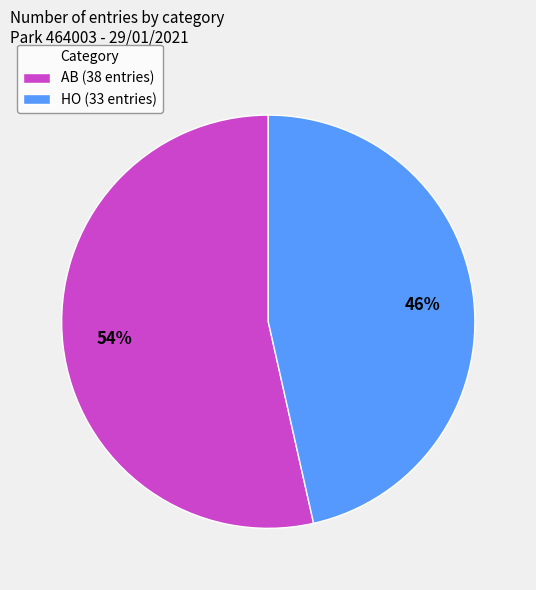

How many slices are in this pie chart?

2